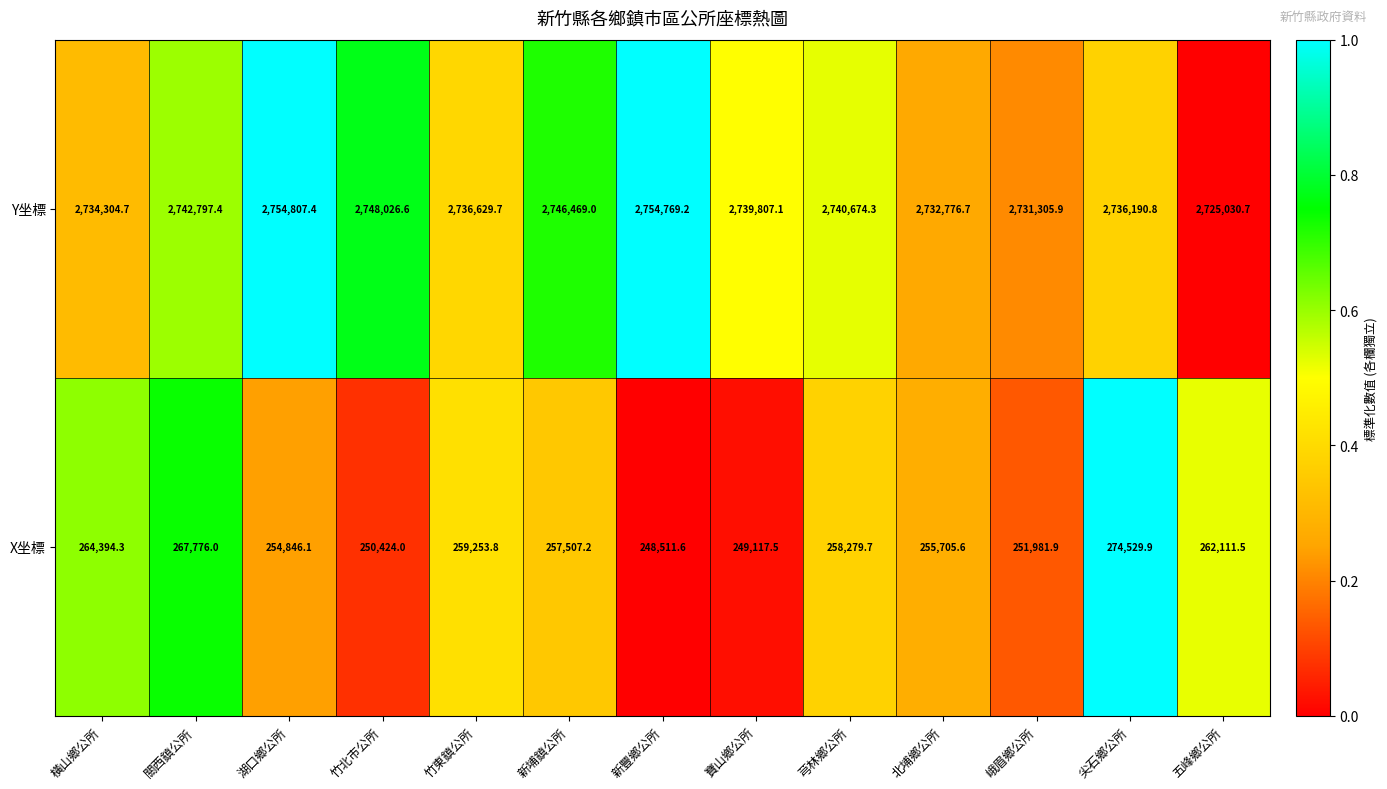

What is the total value across all series at 寶山鄉公所?

2988924.6